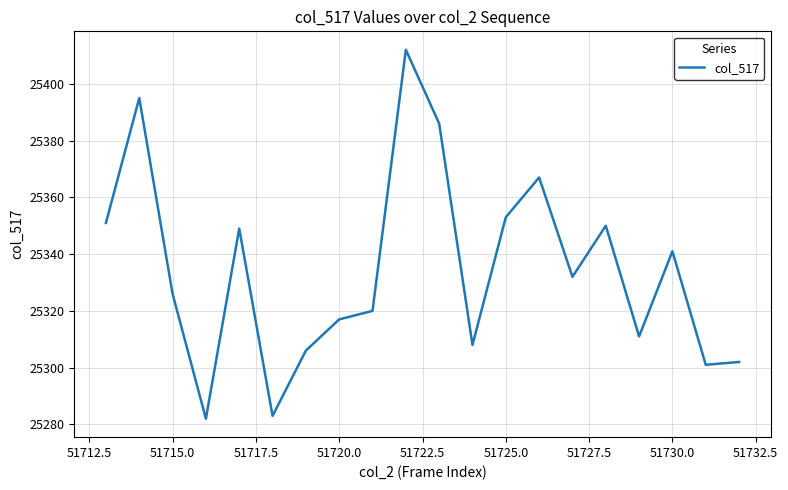

What is the difference between the second highest and minimum values?

113